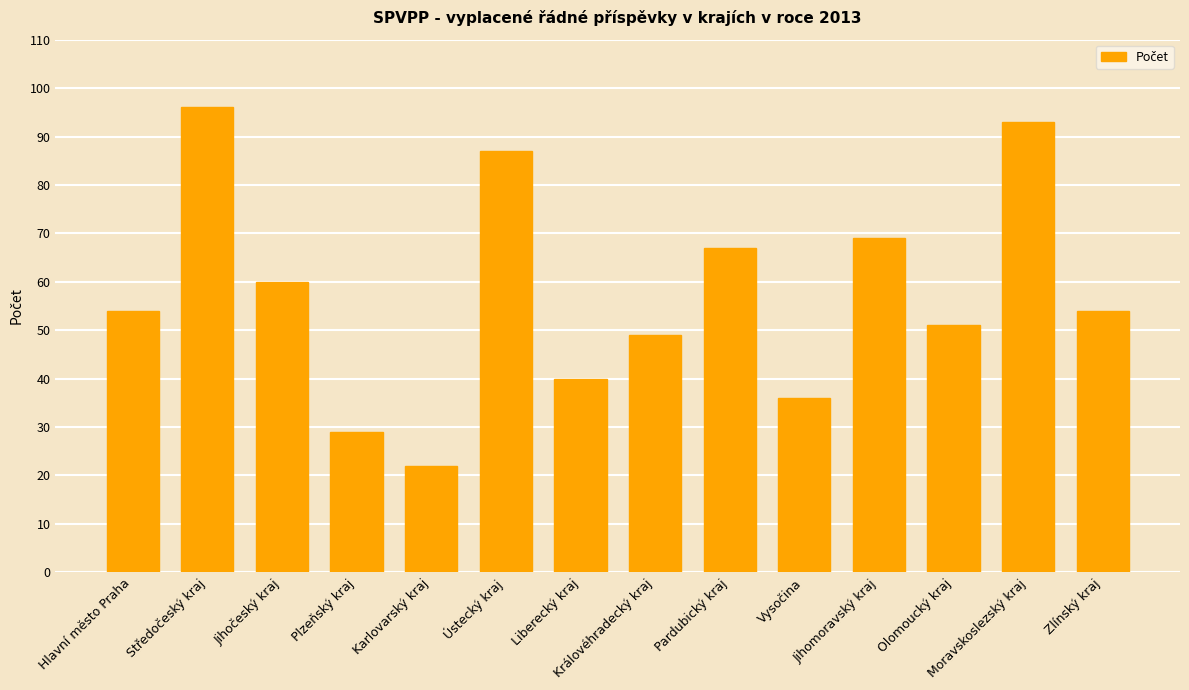

What is the sum of all values?

807